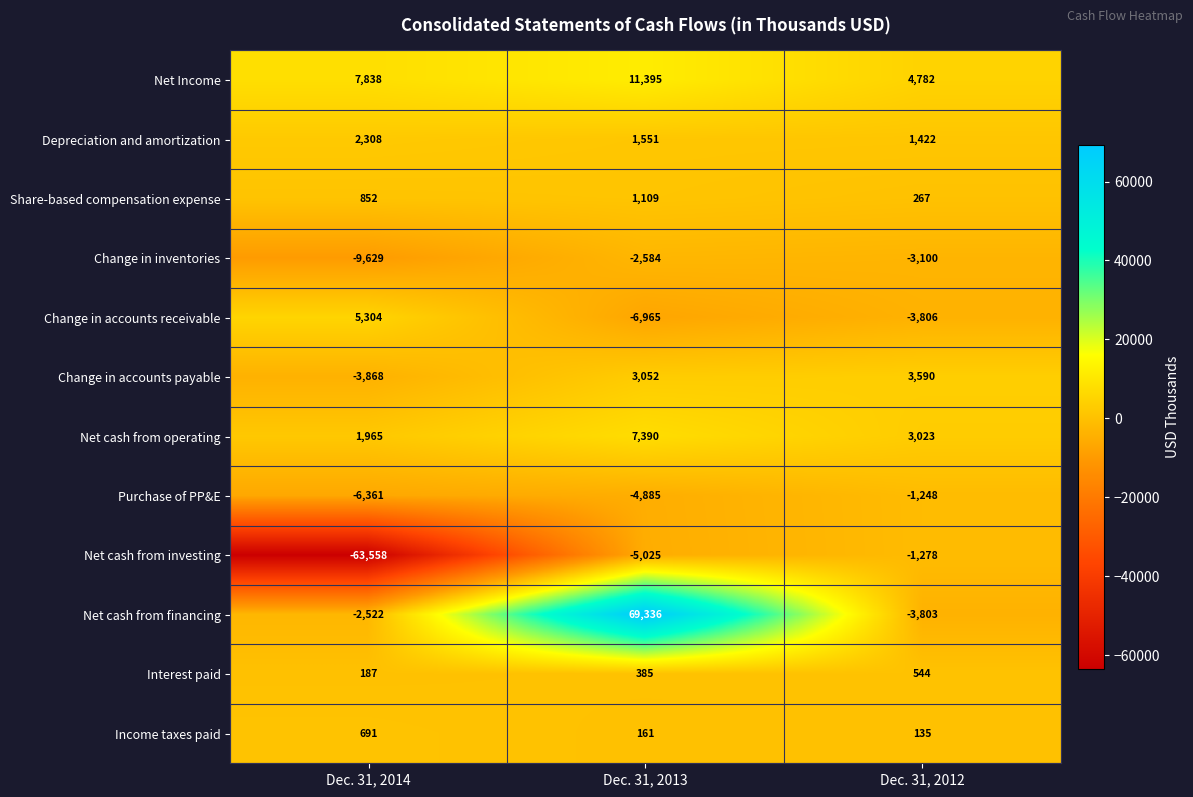

At which label is Change in inventories closest to -6106?

Dec. 31, 2012